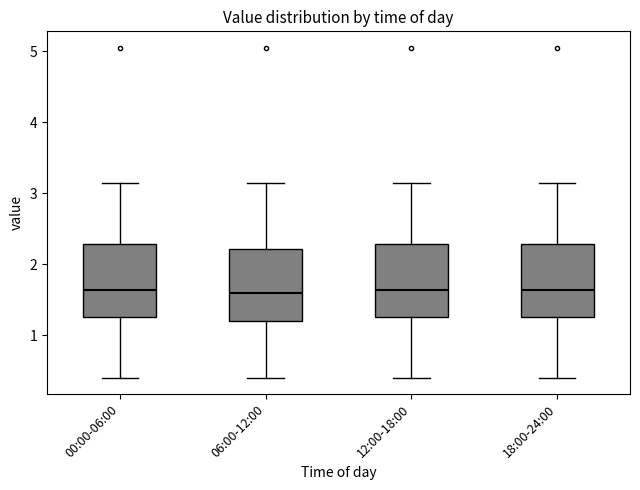

Where does the upper whisker of the box for 18:00-24:00 end on the y-axis? The values are not printed on the chart, so give them approximately, as read against the axis.

3.2